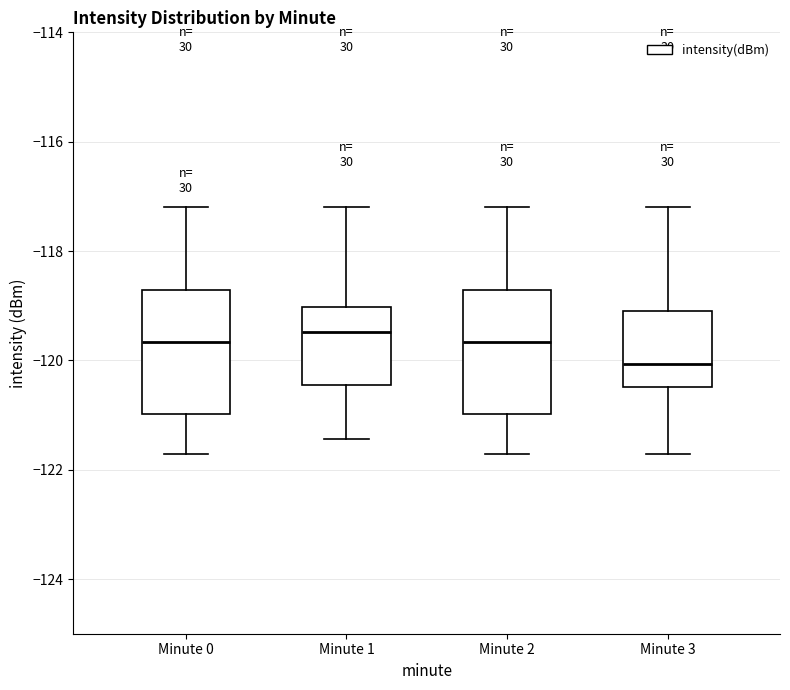

Reading left to right, transcribe this box plot: for each box, give where its median line is, the range the box spans, and where its two whiskers end, as read against the y-axis. The values are not printed on the chart, so give them approximately, as read against the axis.

Minute 0: median -119.6, box -121.0 to -118.8, whiskers -121.8 to -117.2
Minute 1: median -119.4, box -120.4 to -119.0, whiskers -121.4 to -117.2
Minute 2: median -119.6, box -121.0 to -118.8, whiskers -121.8 to -117.2
Minute 3: median -120.0, box -120.4 to -119.0, whiskers -121.8 to -117.2